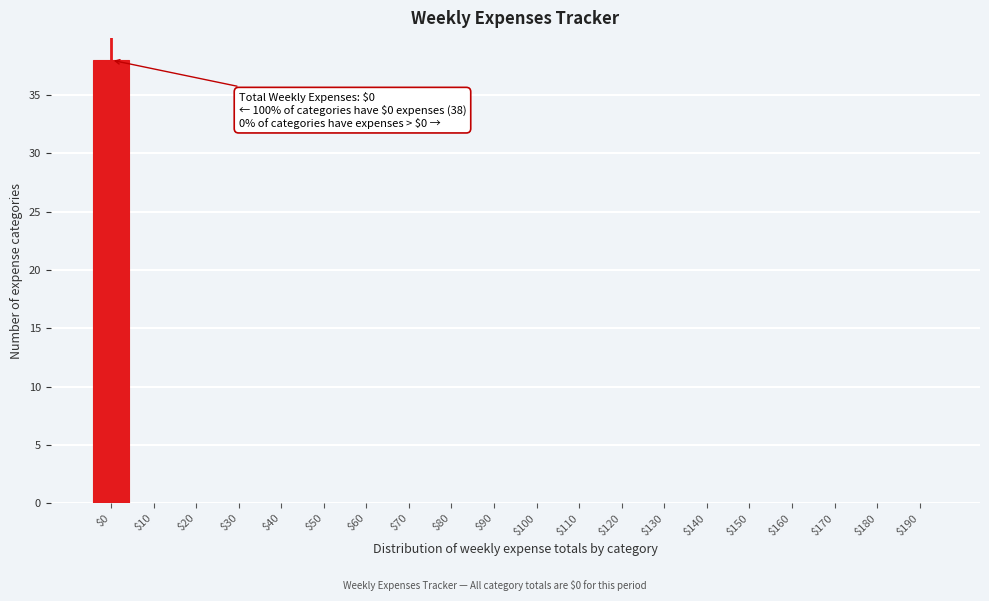

The value at $120 is 18. True or false?

False